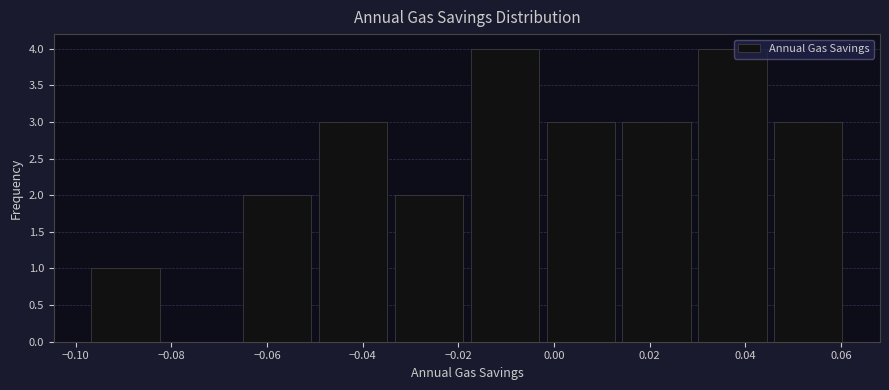

Reading left to right, transcribe this chart: for each bar, give the range it covers on the x-axis and its height. Neither the bar edges nor the heights are printed on the chart, so give them approximately, as read against the axes.

-0.098 to -0.082: 1
-0.082 to -0.066: 0
-0.066 to -0.050: 2
-0.050 to -0.034: 3
-0.034 to -0.018: 2
-0.018 to -0.002: 4
-0.002 to 0.014: 3
0.014 to 0.030: 3
0.030 to 0.046: 4
0.046 to 0.062: 3